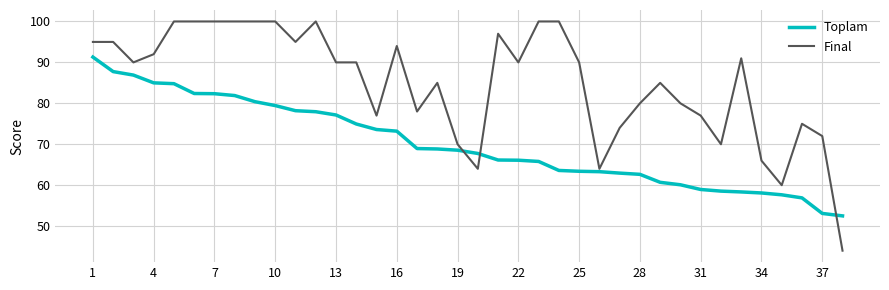

What is the smallest value displayed?

44.0